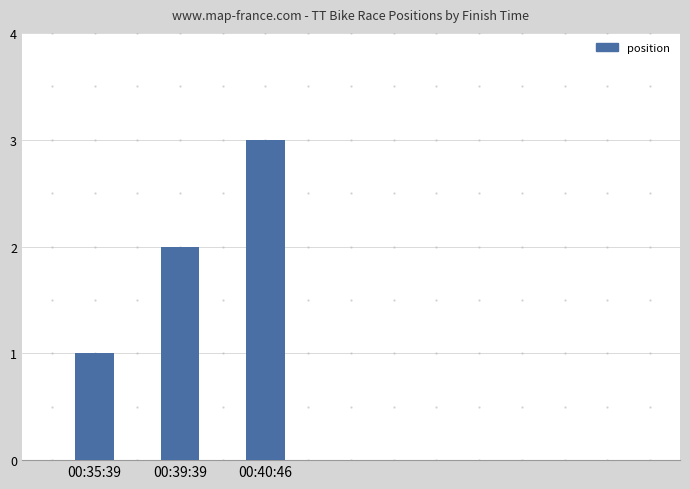

What position from the right is 00:39:39?

2